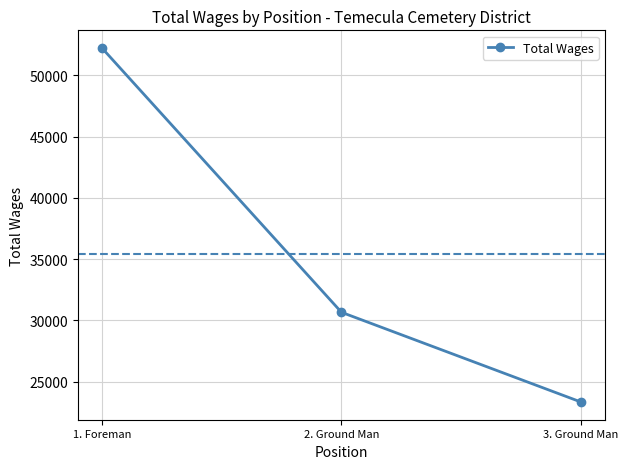

What is the smallest value displayed?

23334